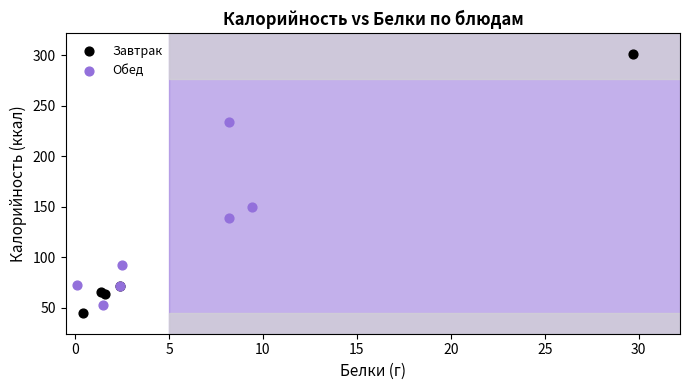

Which series reaches the maximum Y coordinate?

Завтрак